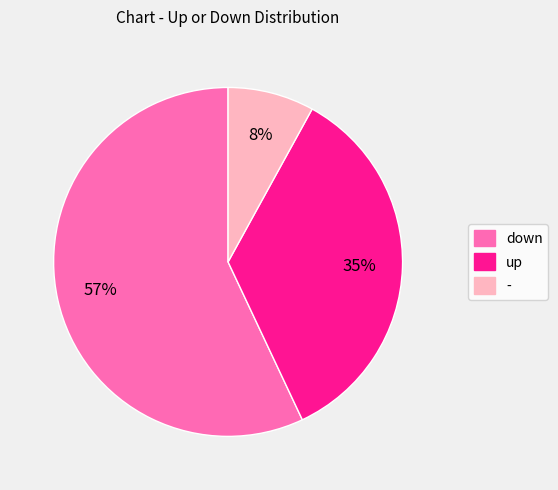

True or false: down accounts for 64% of the total.

False